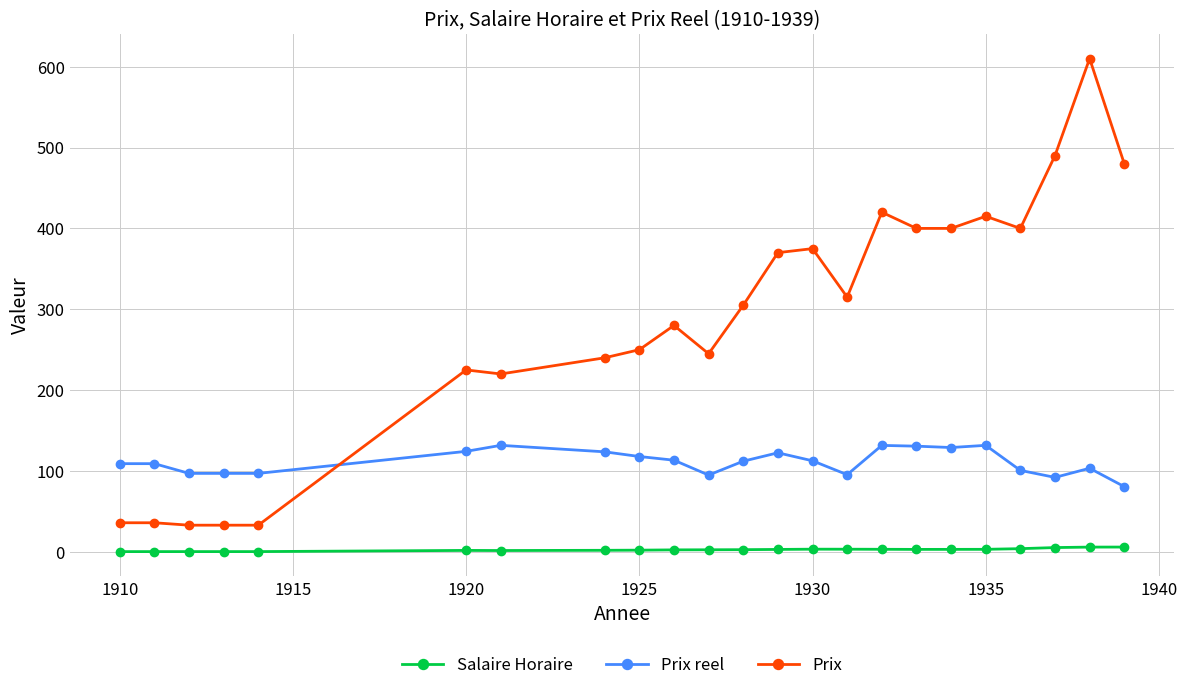

What are all the series names shown in the legend?

Salaire Horaire, Prix reel, Prix